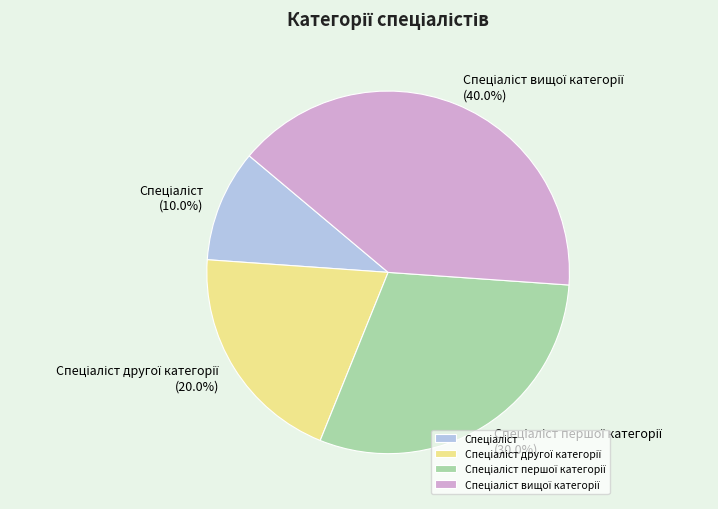

Count the number of slices in the pie.

4